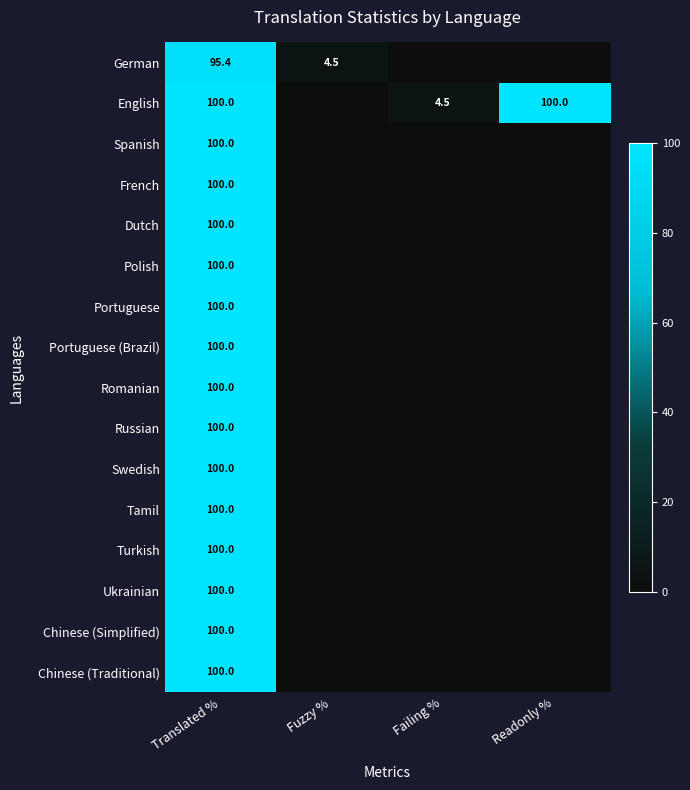

True or false: Chinese (Simplified) has a value of 53.7 at Translated %.

False